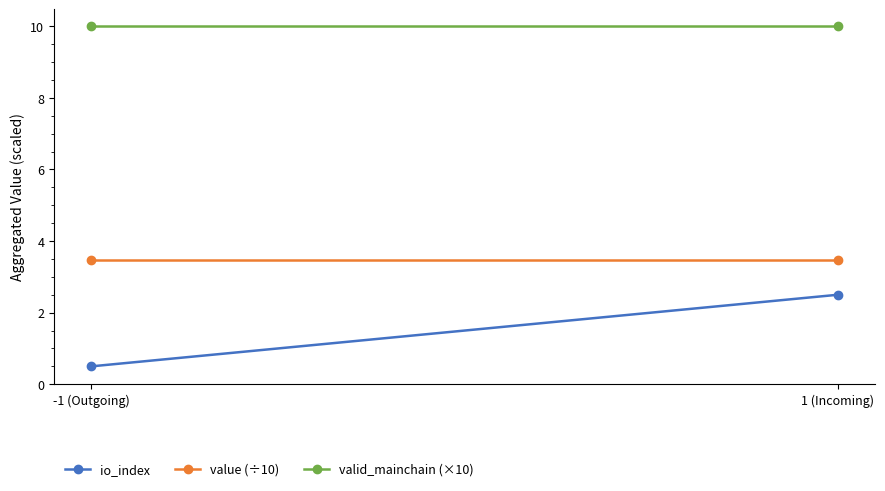

The io_index series shows 0.1 at -1 (Outgoing). True or false?

False